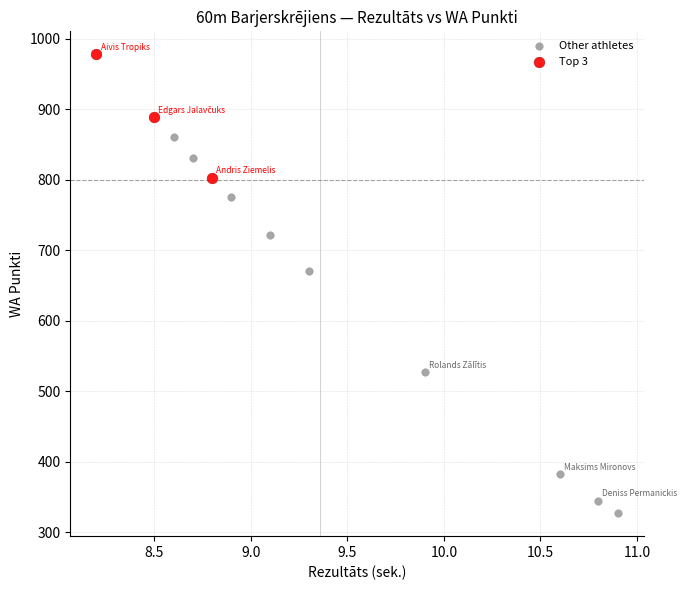

Which series contains the lowest Y value?

Other athletes